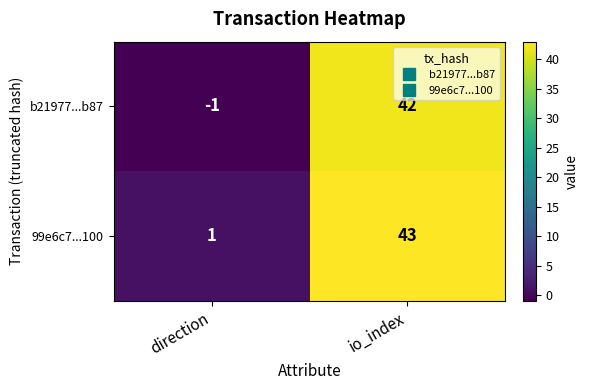

Is it true that b21977...b87 equals -2 at direction?

False